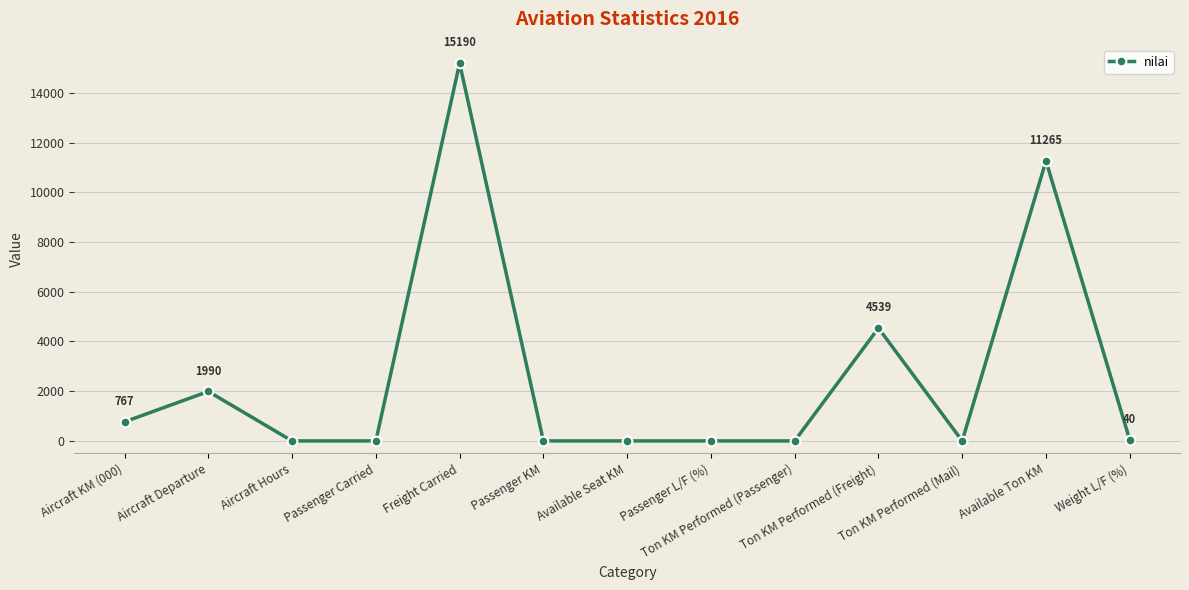

What position from the right is Passenger KM?

8